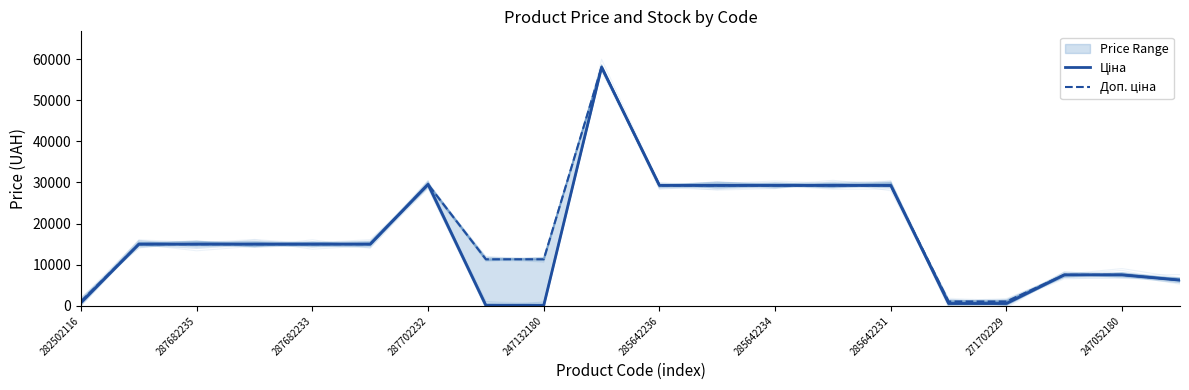

Is the value of Доп. ціна at 13 greater than the value of Ціна at 13?

No